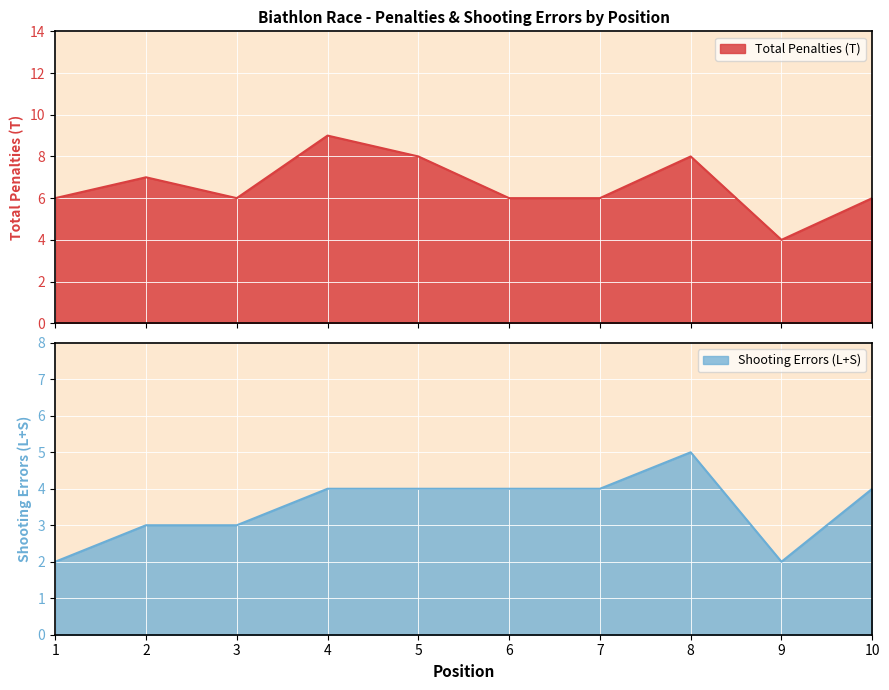

What are all the series names shown in the legend?

Total Penalties (T), Shooting Errors (L+S)